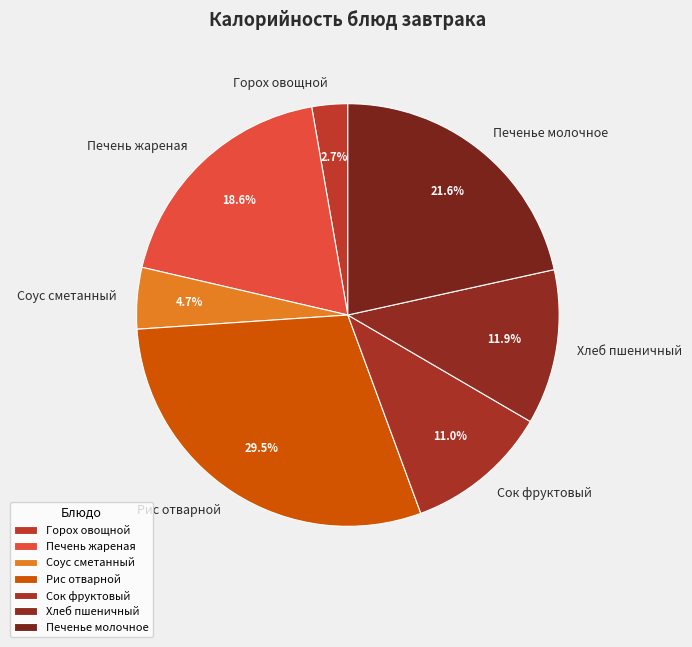

Rank the categories by value from highest to lowest.

Рис отварной, Печенье молочное, Печень жареная, Хлеб пшеничный, Сок фруктовый, Соус сметанный, Горох овощной